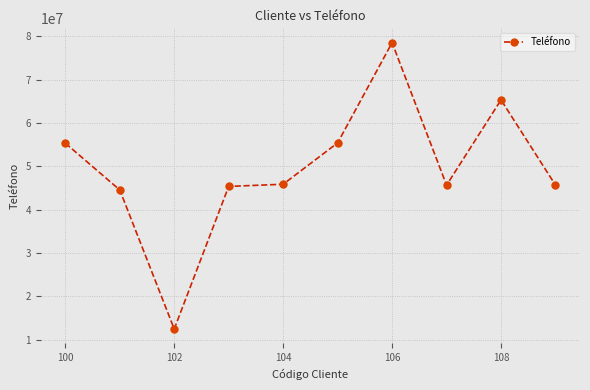

What is the difference between the maximum and minimum values?

66100824